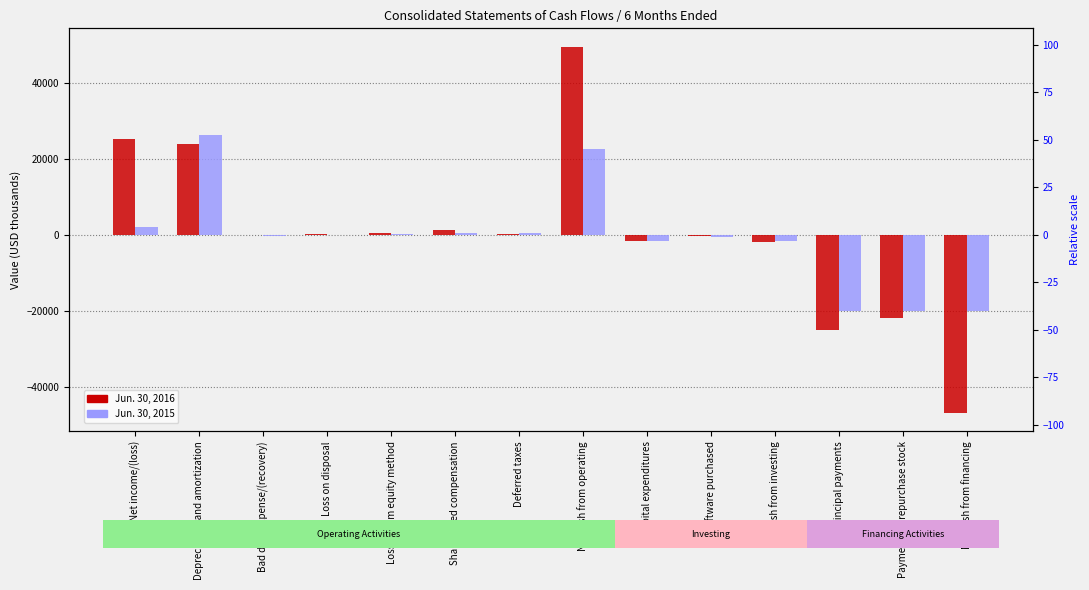

At how many categories does at least one series exceed 23588?

3